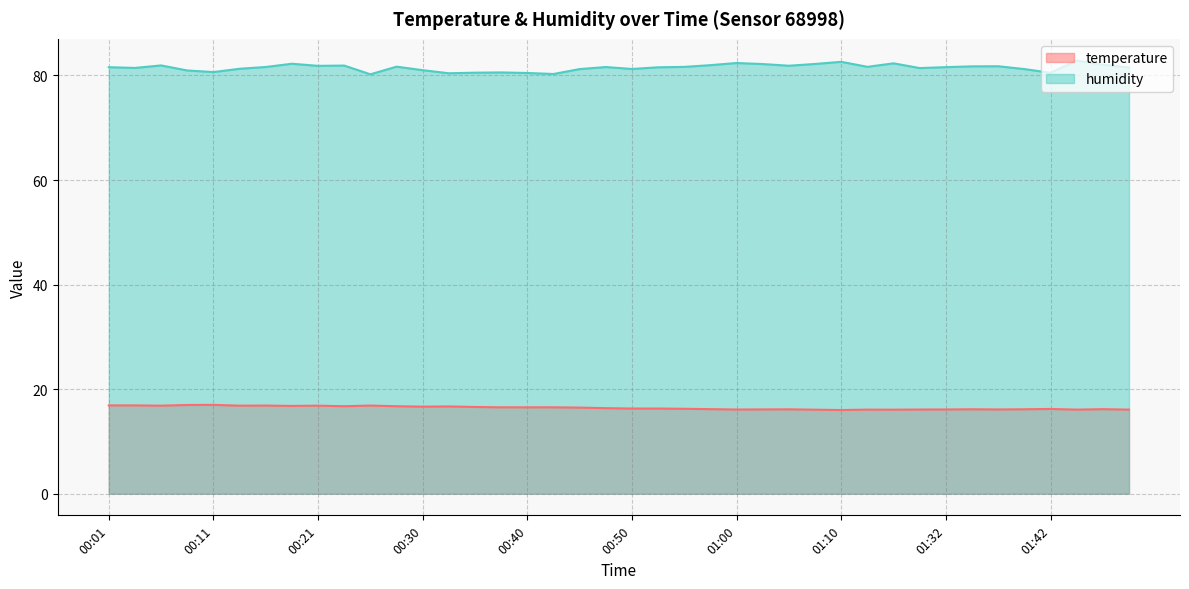

Rank the series at 01:42 from lowest to highest value.

temperature, humidity